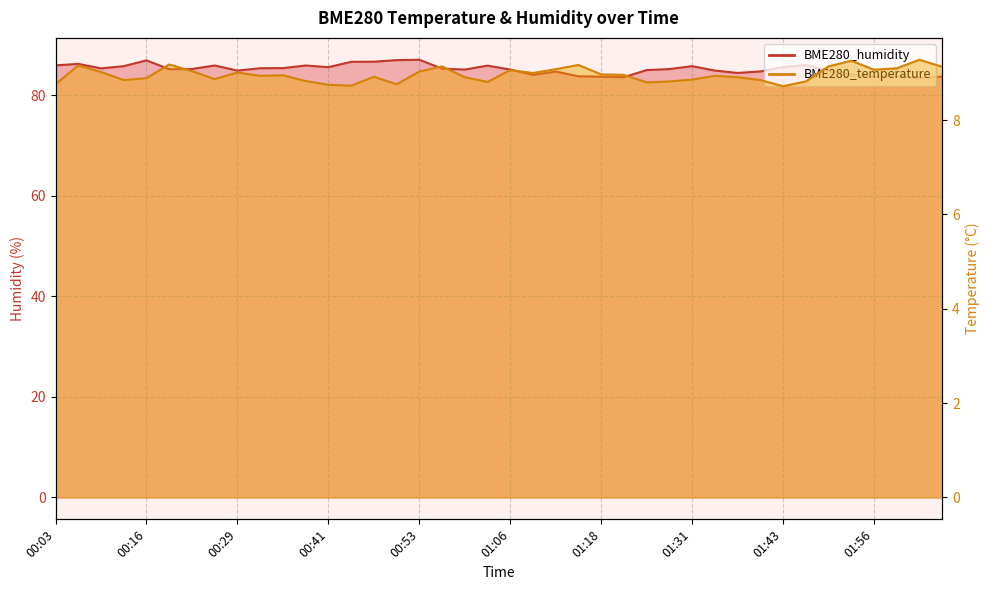

What is the value of the BME280_humidity point at the 20th from the left?

85.9